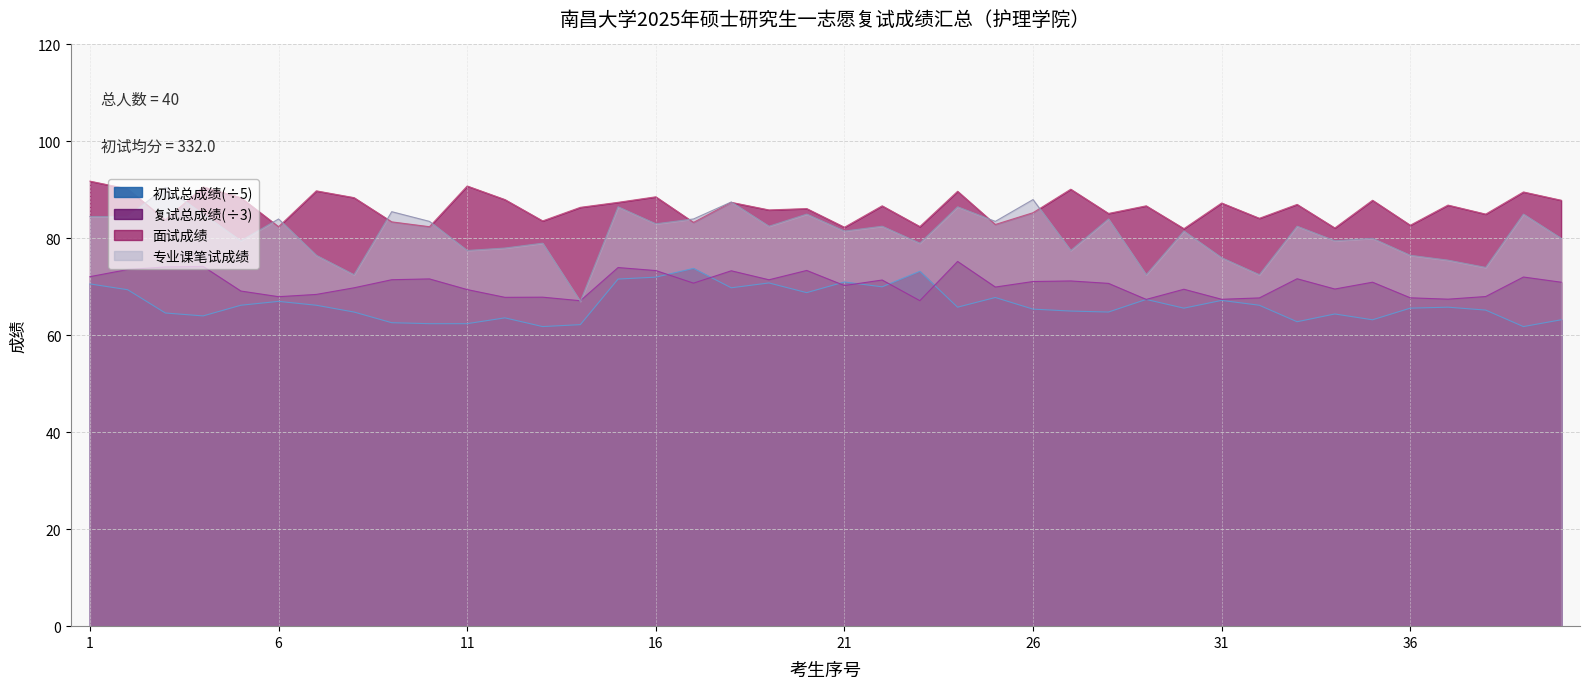

In 初试总成绩, how many points are lower than both neighbors (excluding endpoints)?

11